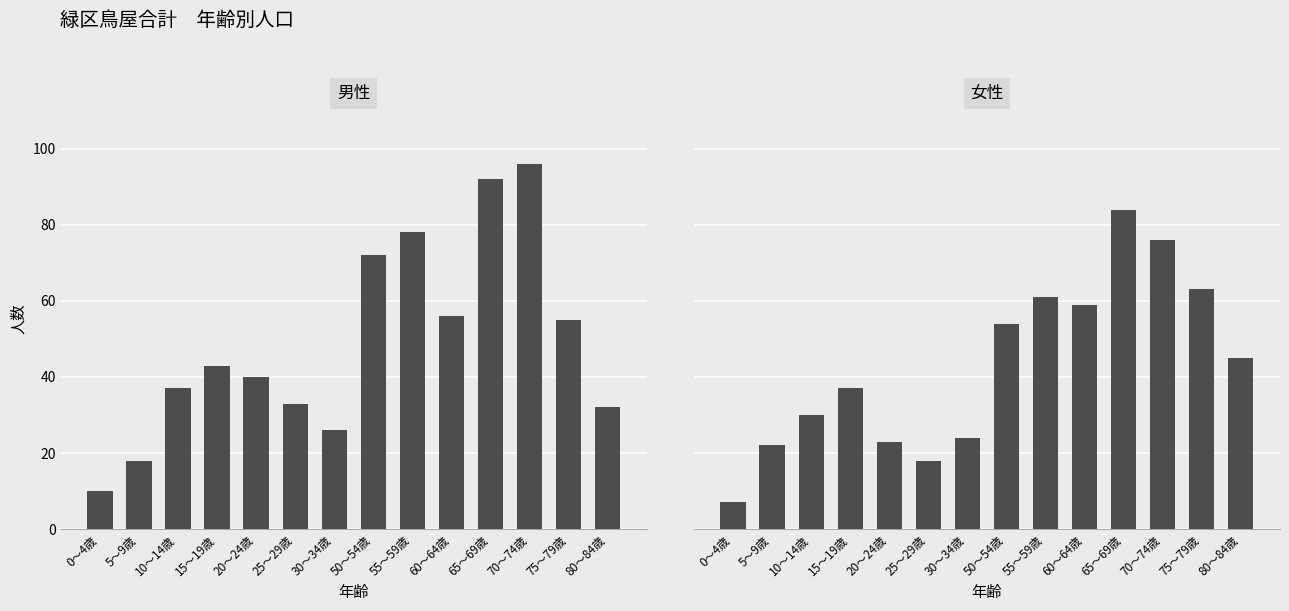

What is the label of the 14th bar from the right?

0～4歳